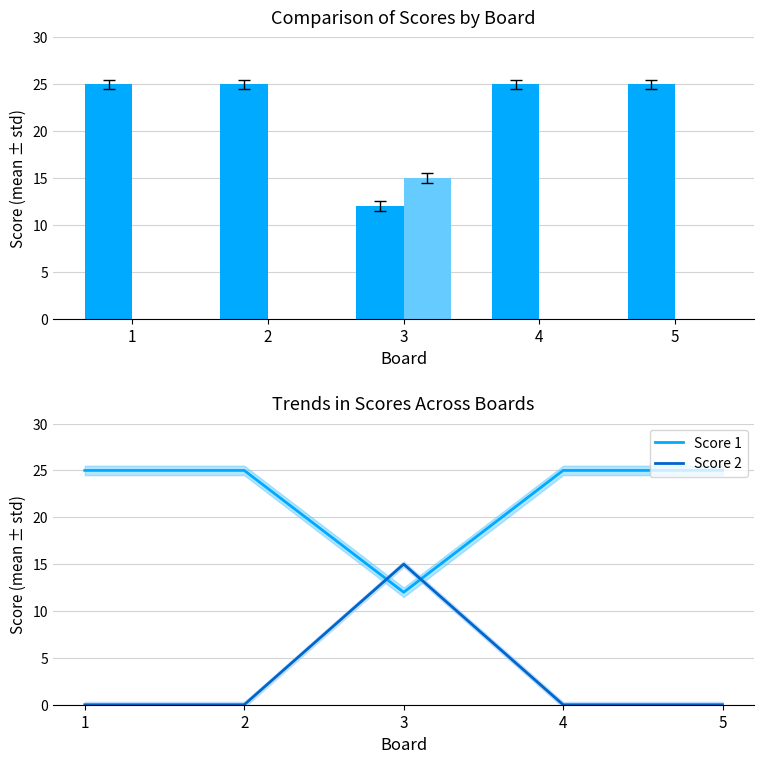

At which category is the sum across all series the highest?

3